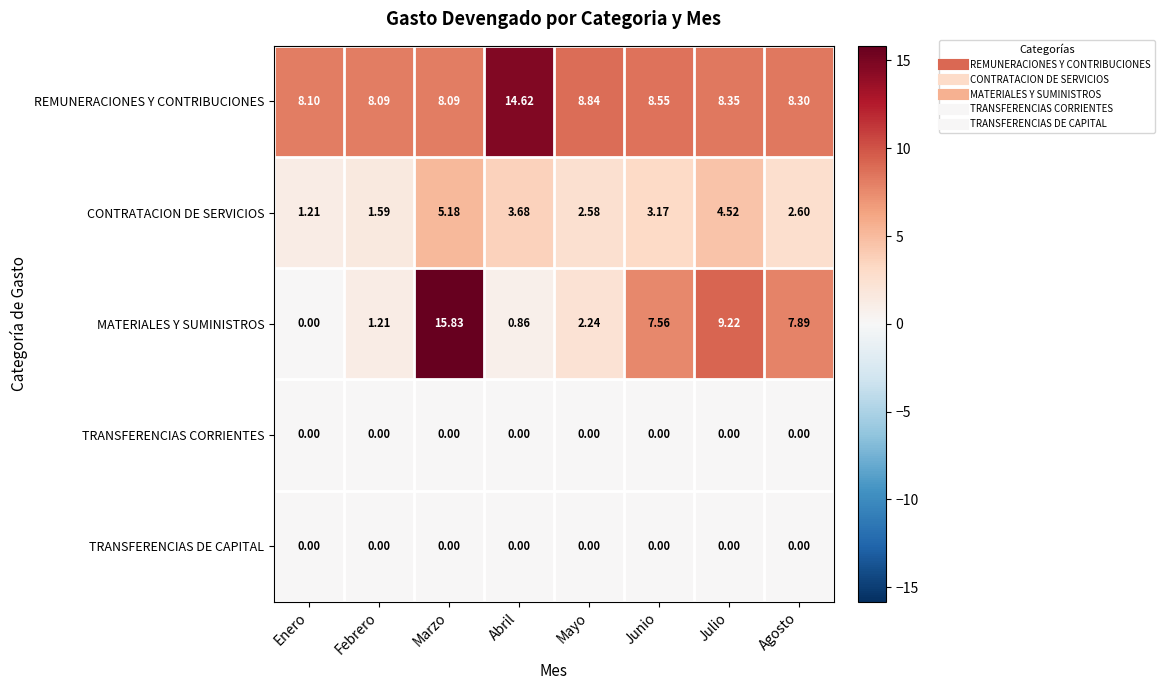

Which series changed the most between Mayo and Junio?

MATERIALES Y SUMINISTROS